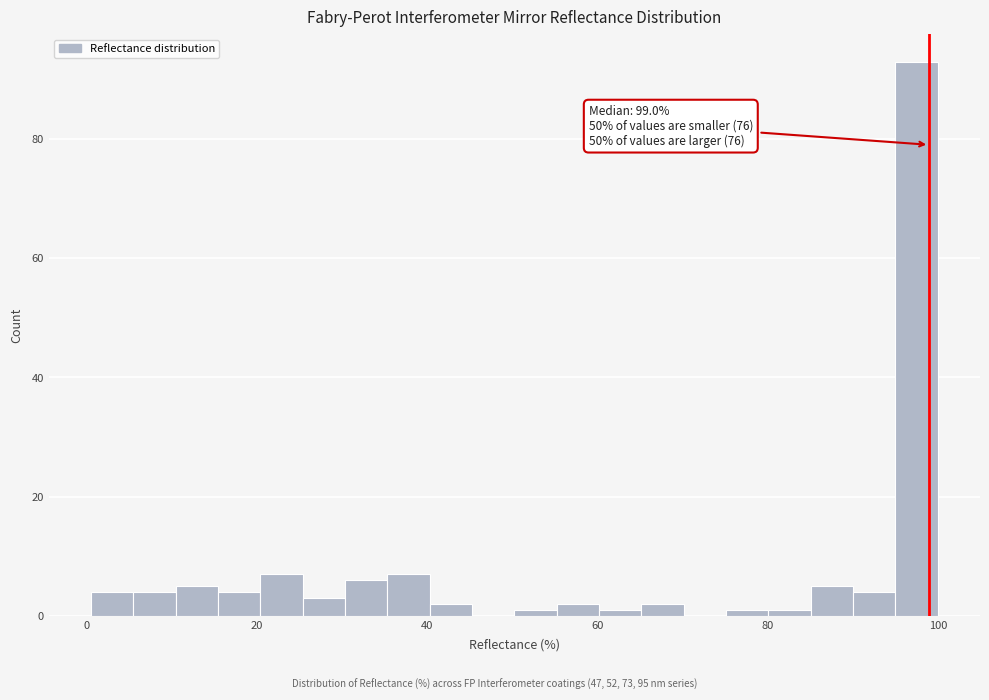

Read against the x-axis, roughly where is the centre of the tallest bar?

98